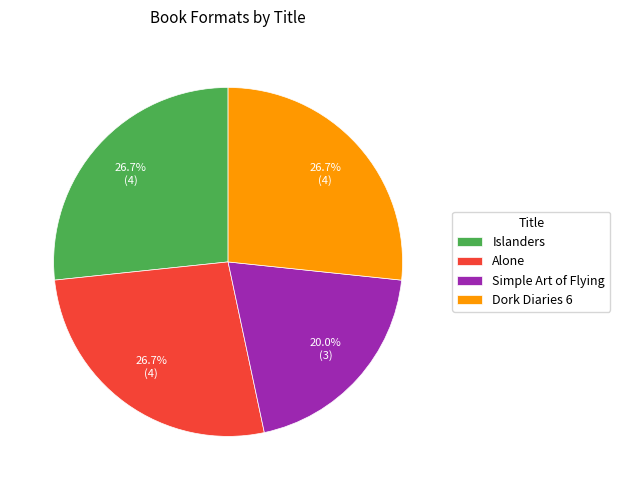

Count the number of slices in the pie.

4